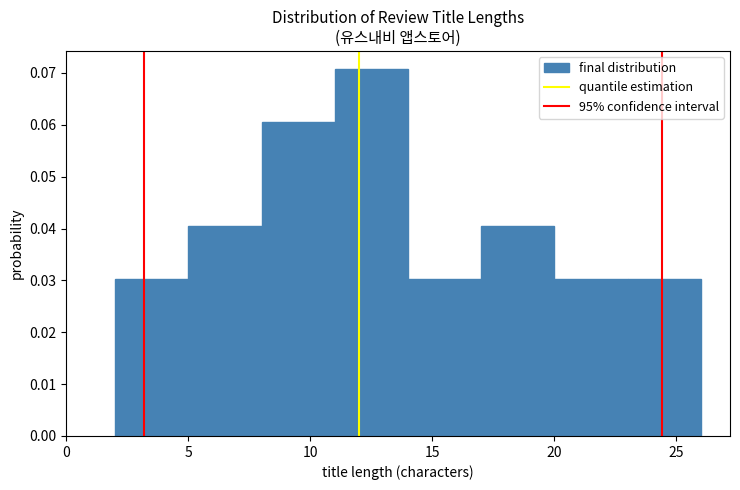

Reading left to right, transcribe this chart: for each bar, give the range it covers on the x-axis and its height. The values are not printed on the chart, so give them approximately, as read against the axis.

2 to 5: 0.030
5 to 8: 0.040
8 to 11: 0.061
11 to 14: 0.071
14 to 17: 0.030
17 to 20: 0.040
20 to 23: 0.030
23 to 26: 0.030